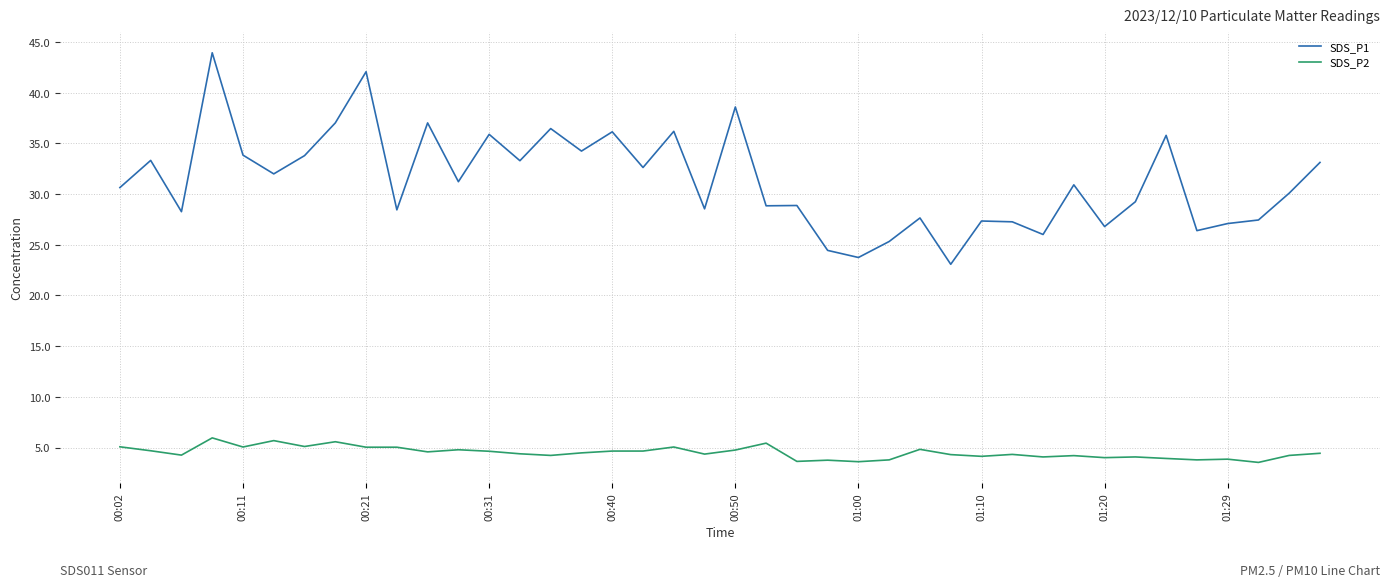

True or false: SDS_P2 has more than 2 interior local peaks.

True